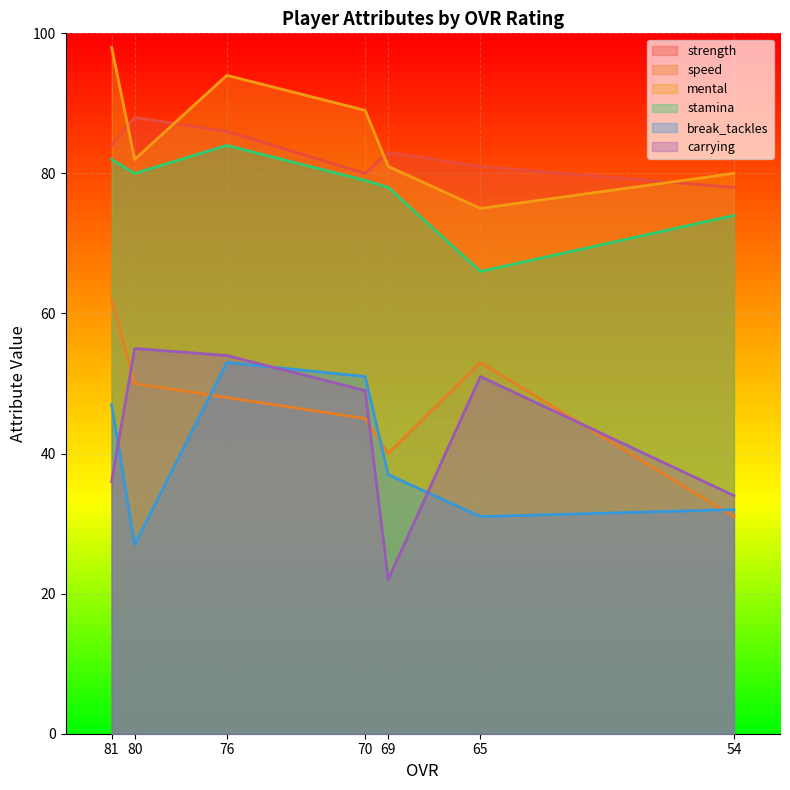

In stamina, how many points are higher than both neighbors (excluding endpoints)?

1